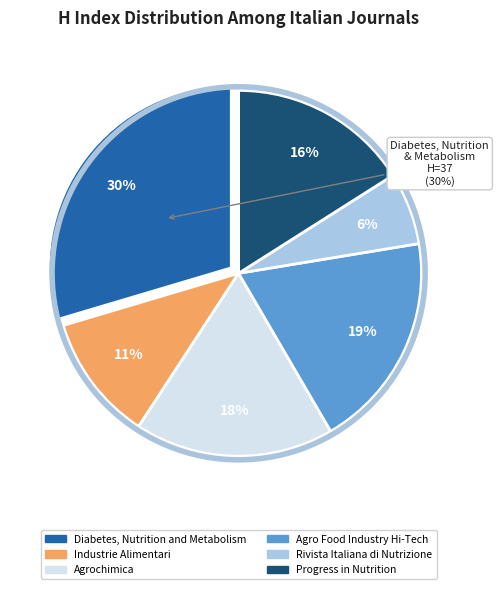

The Rivista Italiana di Nutrizione slice represents 16% of the pie. True or false?

False